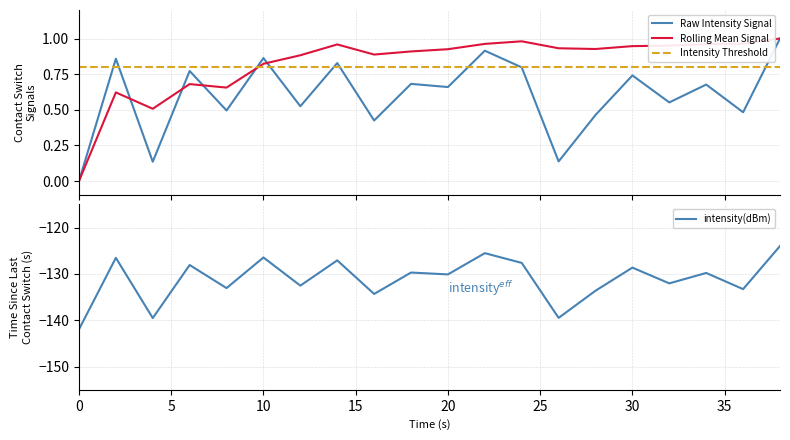

Which series has the largest total across all categories?

Rolling Mean Signal